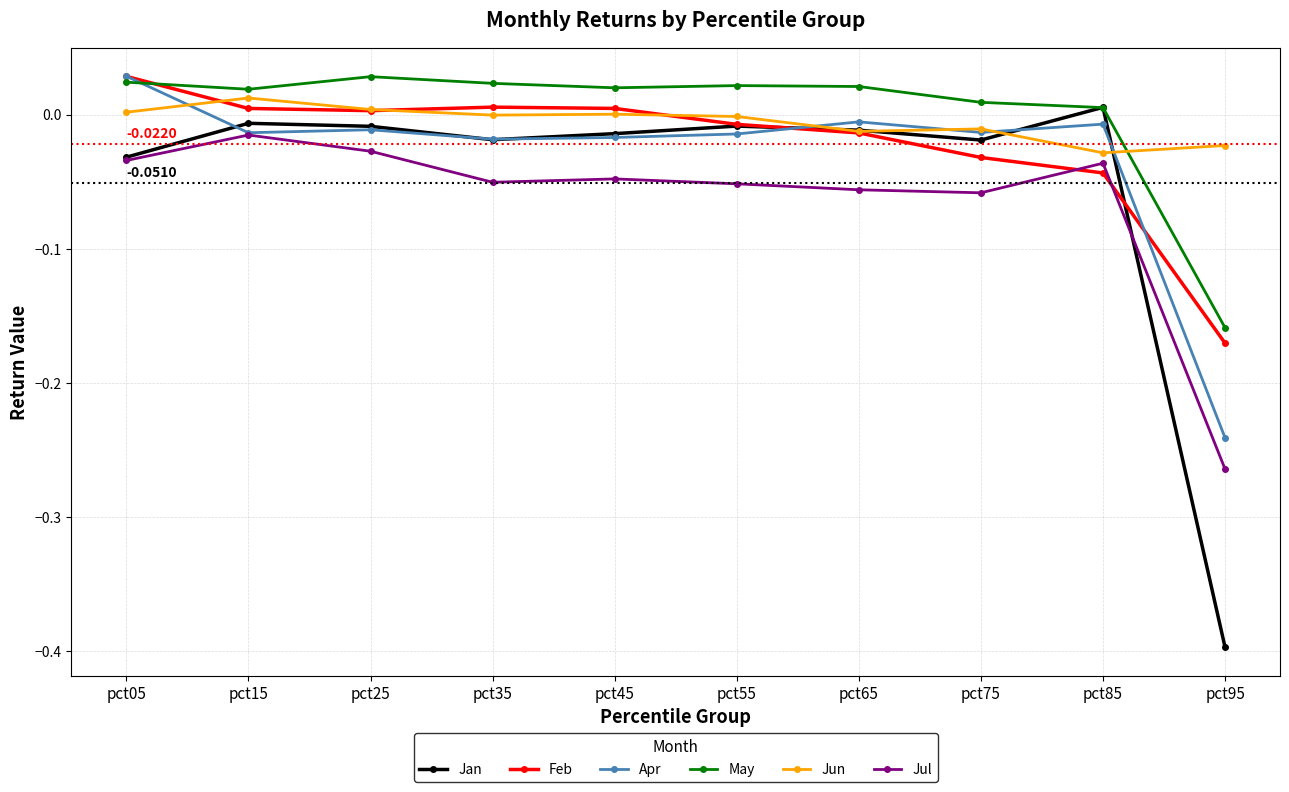

Is the value of Apr at pct35 greater than the value of May at pct45?

No